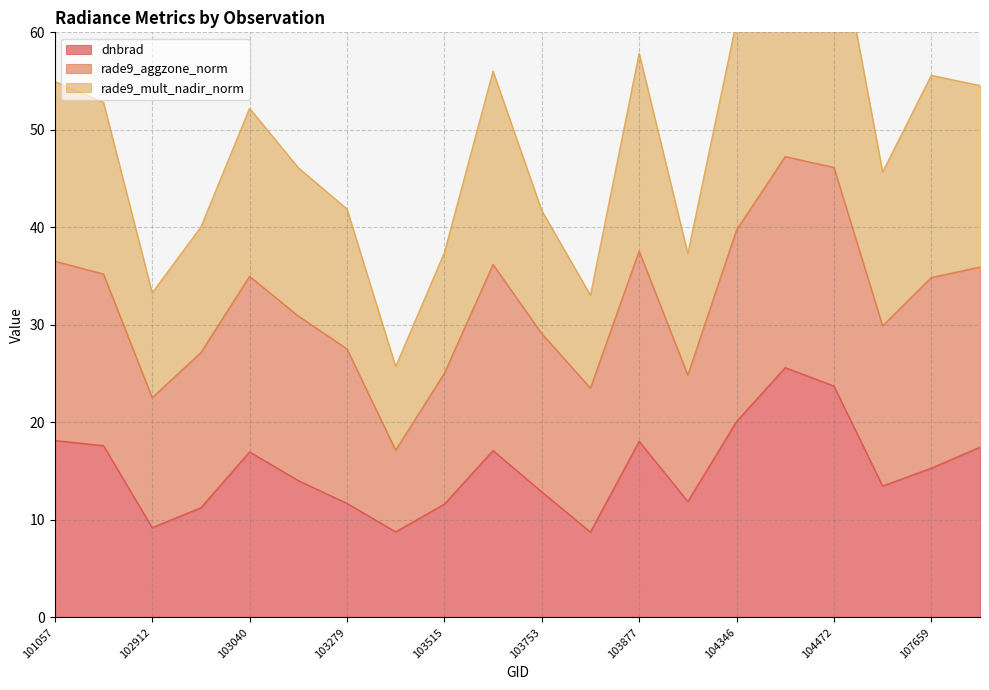

The dnbrad series shows 18.1 at 103877. True or false?

True